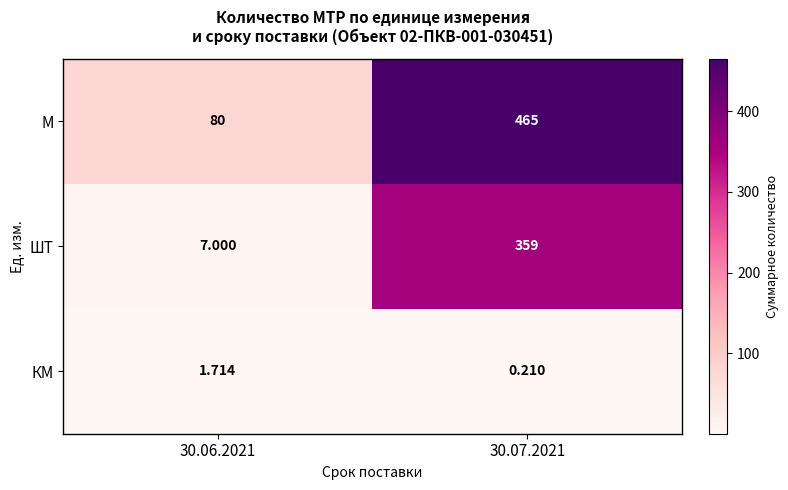

Rank the series at 30.07.2021 from lowest to highest value.

КМ, ШТ, М